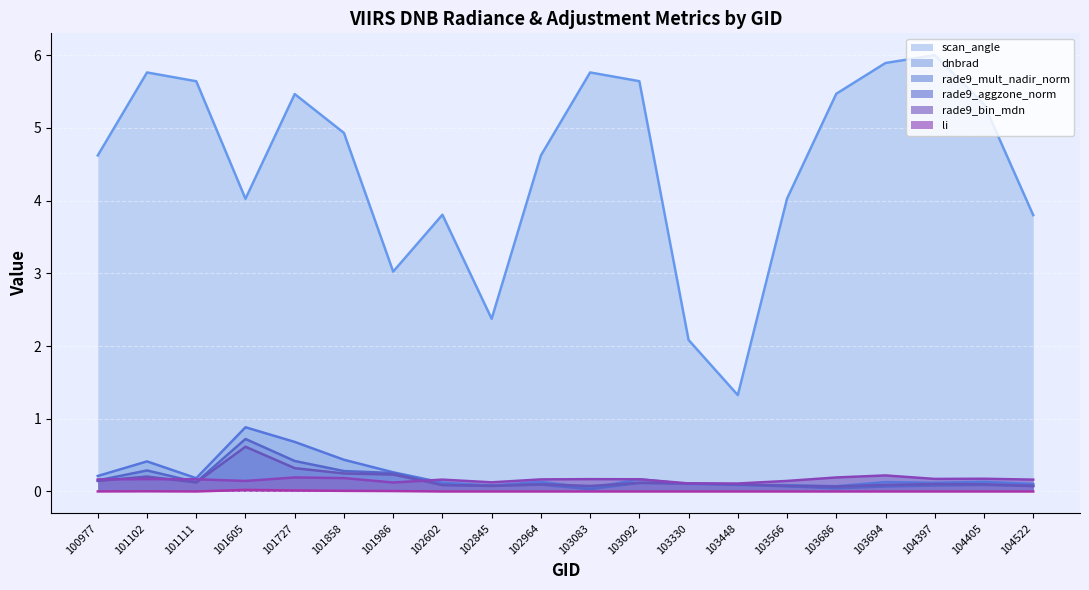

List the series in order of their peak value, lowest first.

li, rade9_bin_mdn, rade9_aggzone_norm, rade9_mult_nadir_norm, dnbrad, scan_angle